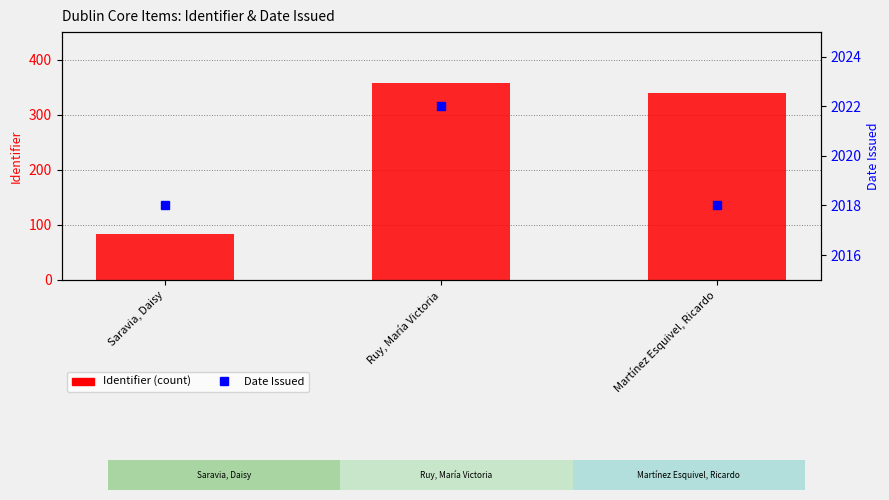

At how many categories does at least one series exceed 216?

3